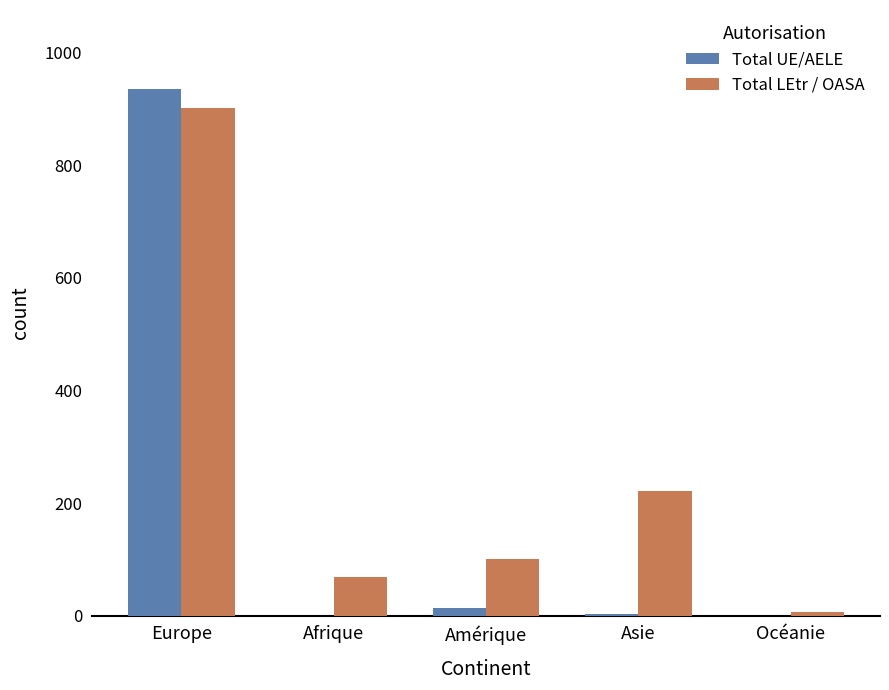

Which series has the largest total across all categories?

Total LEtr / OASA